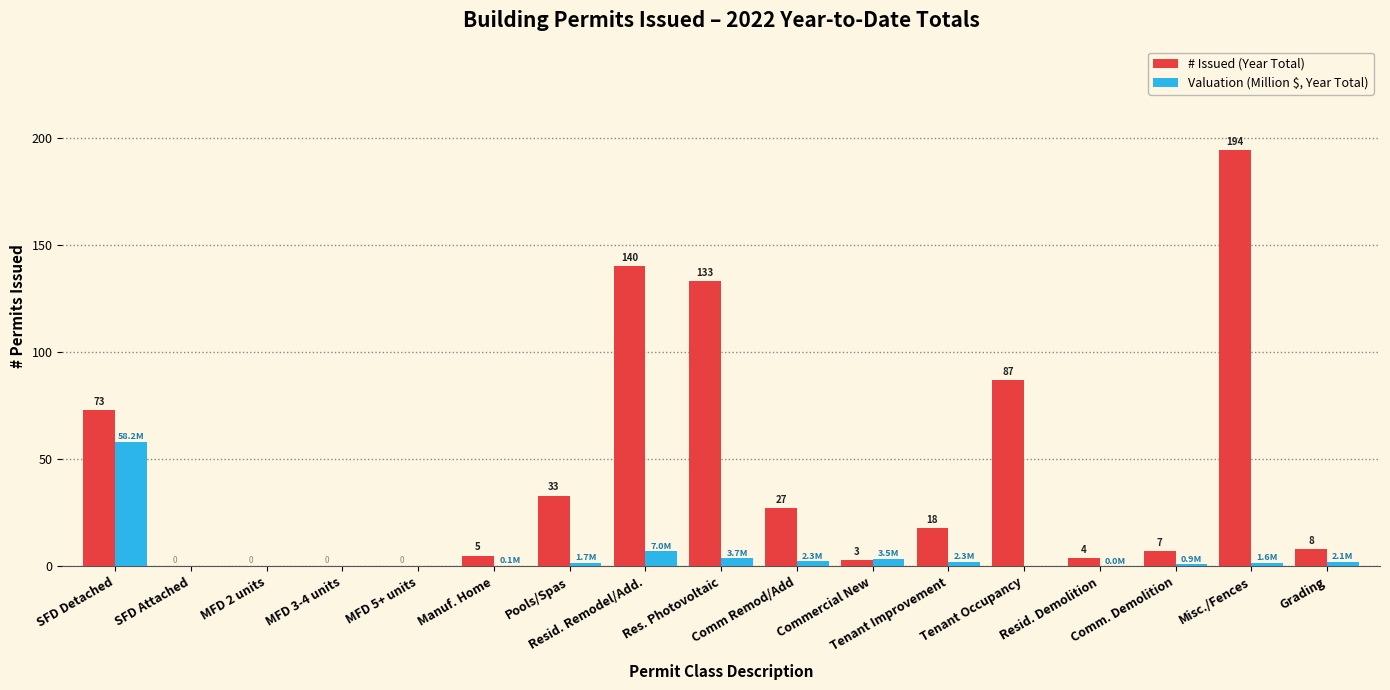

How many positive values does the Valuation (Million $, Year Total) series have?

12